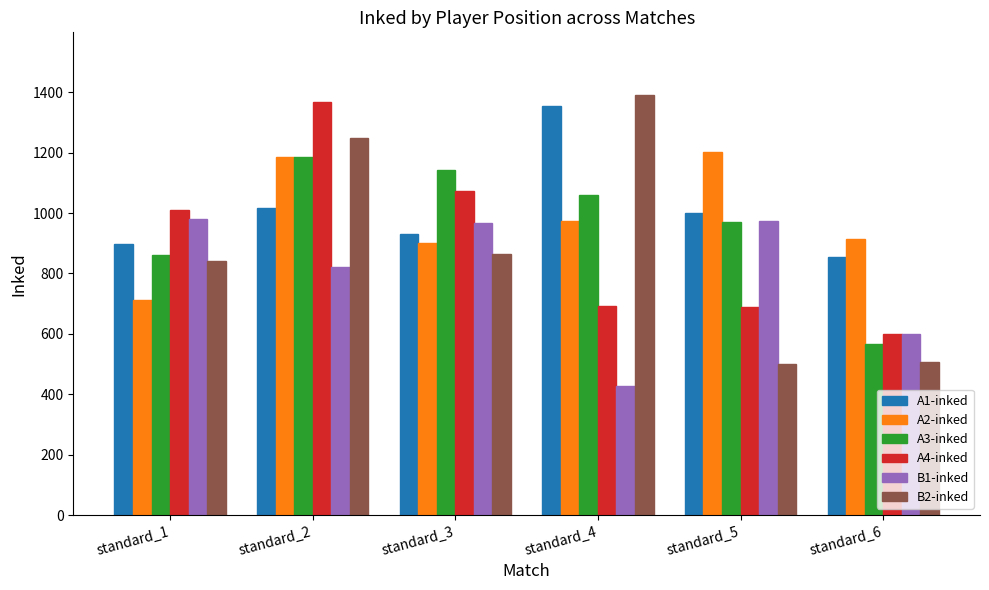

Is the value of B1-inked at standard_5 greater than the value of A2-inked at standard_5?

No